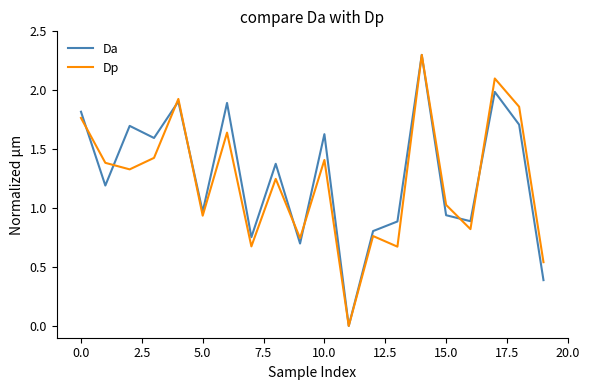

What is the greatest value displayed?

2.3